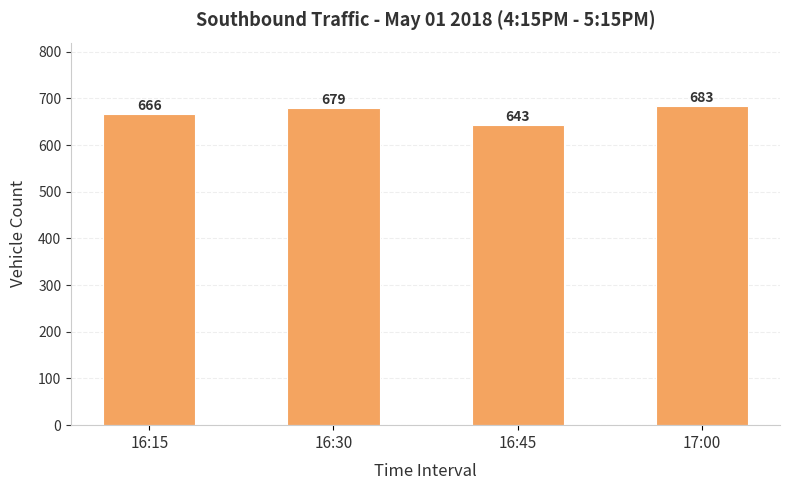

What is the label of the 3rd bar from the right?

16:30